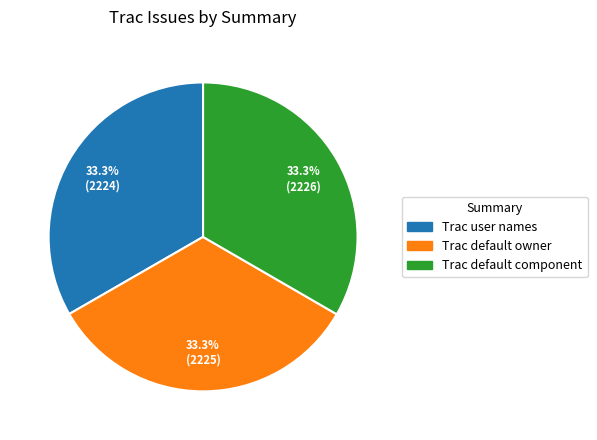

To the nearest percent, what percentage of the pie is Trac default owner?

33%